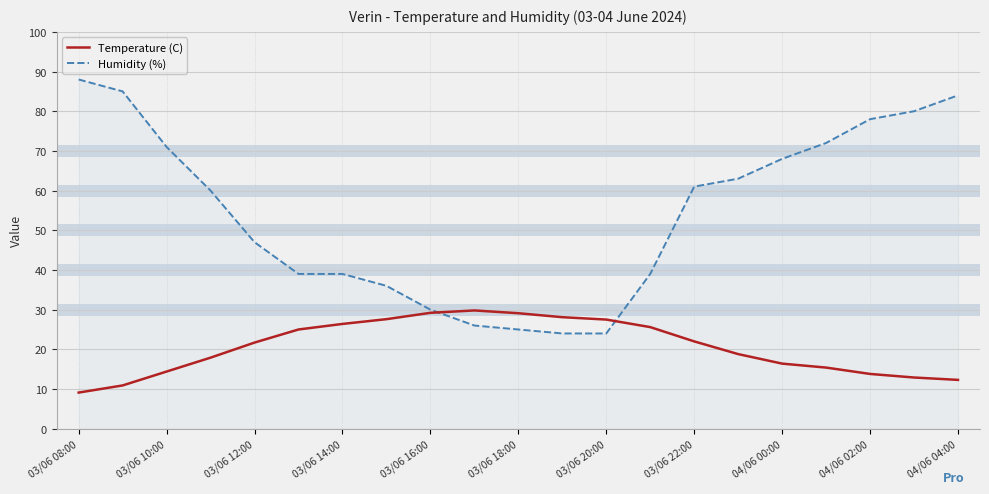

List the series in order of their peak value, highest first.

Humidity (%), Temperature (C)